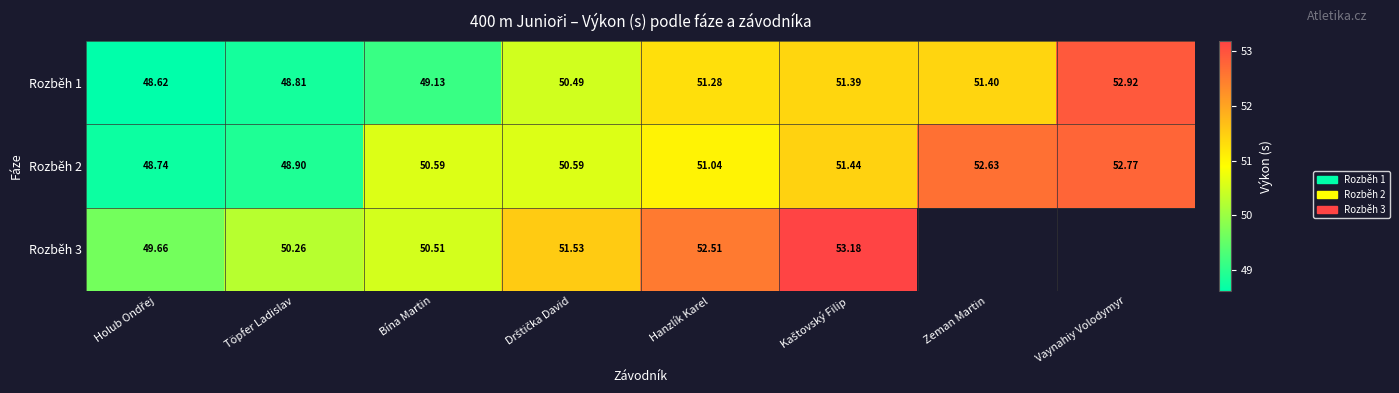

Is the value of Rozběh 3 at Hanzlík Karel greater than the value of Rozběh 1 at Zeman Martin?

Yes